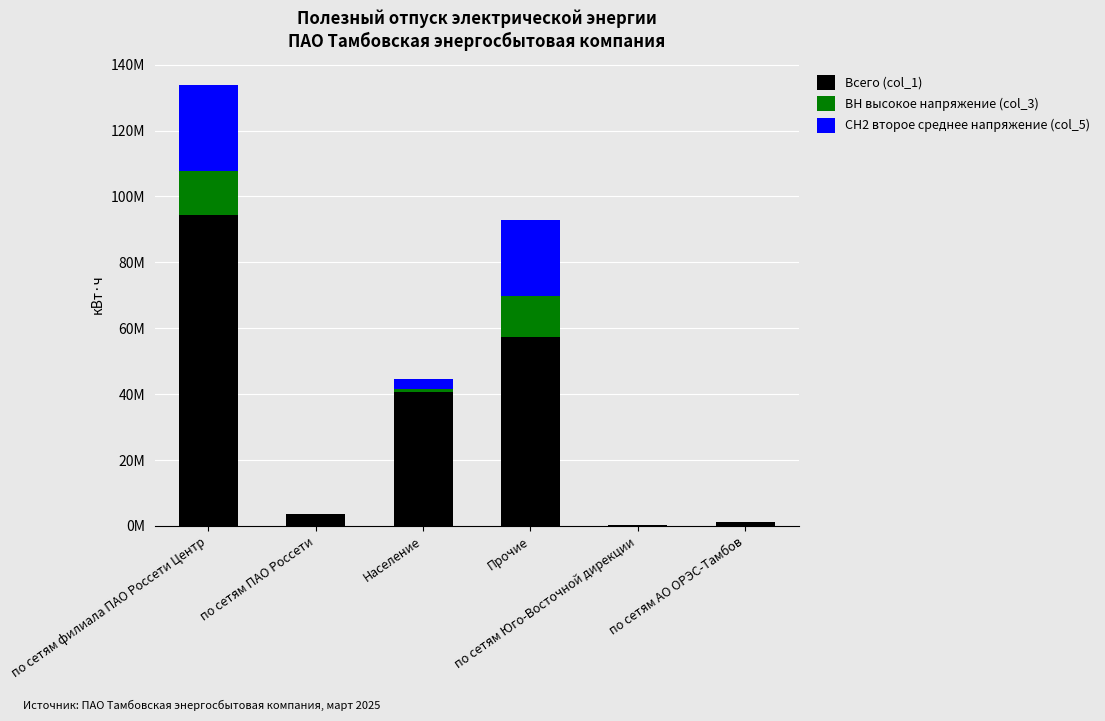

What are all the series names shown in the legend?

Всего (col_1), ВН высокое напряжение (col_3), СН2 второе среднее напряжение (col_5)